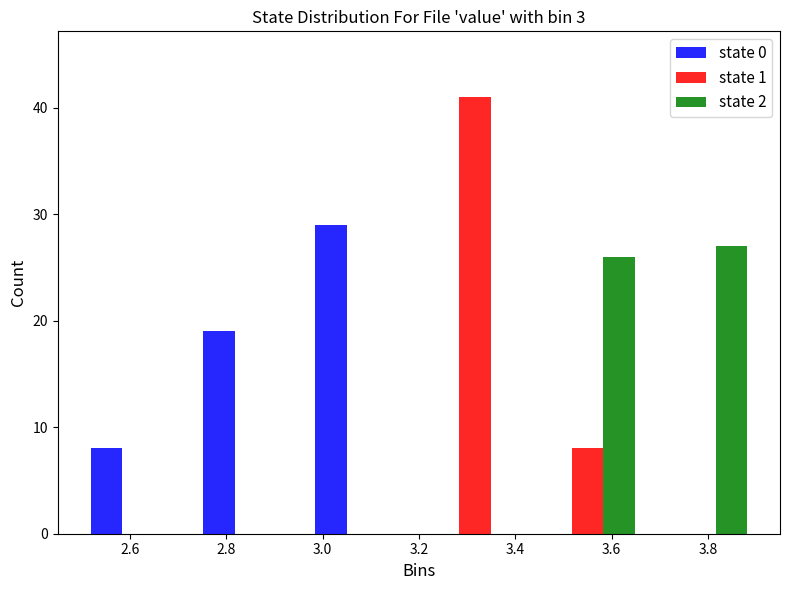

In the state 0 series, which range on the x-axis has the tallest bar?

2.96 to 3.20